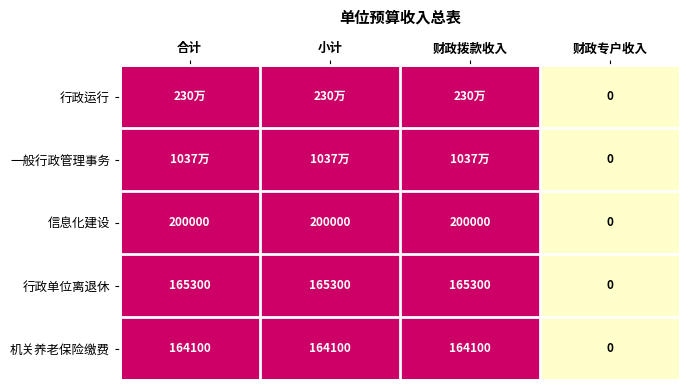

Read the 信息化建设 value at 合计, to the nearest 50.

200000